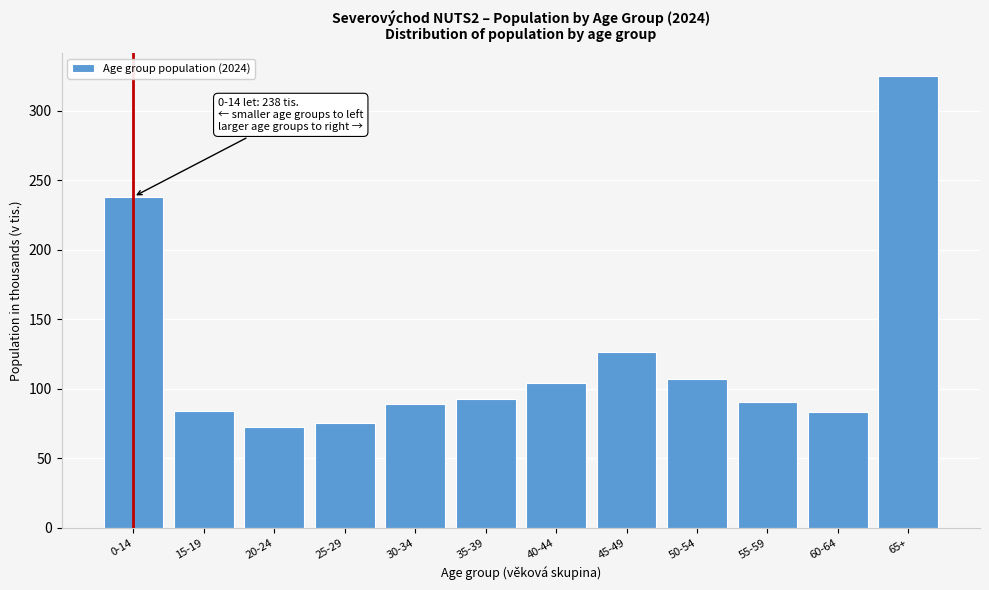

What is the change in value from 35-39 to 50-54?

+14.8